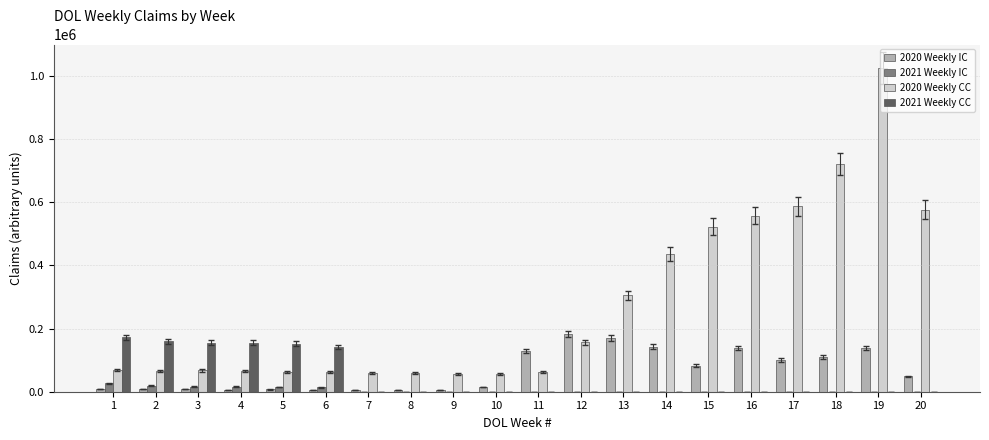

Which series has the largest total across all categories?

2020 Weekly CC